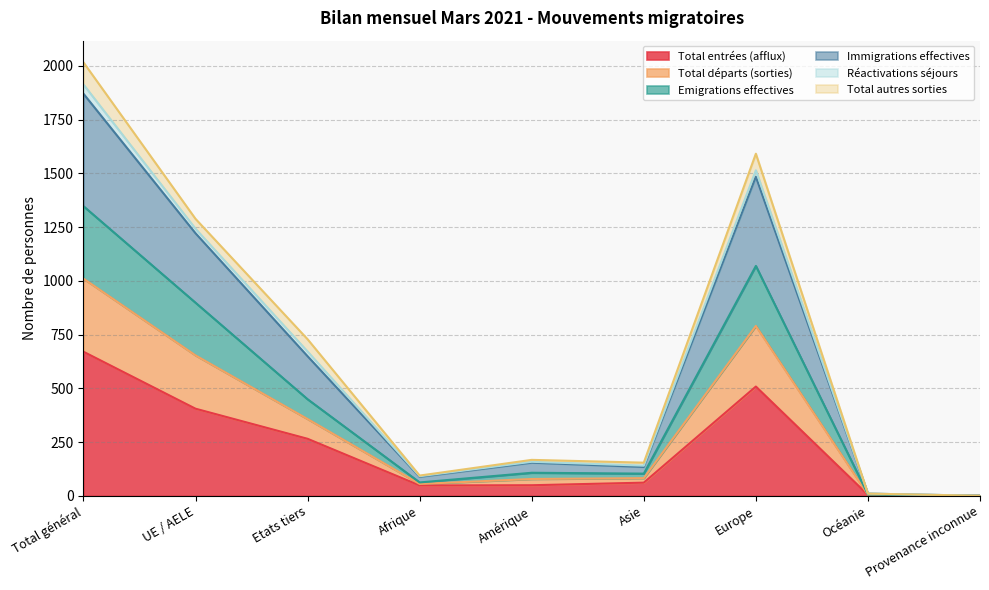

What is the maximum value for Total entrées (afflux)?

670